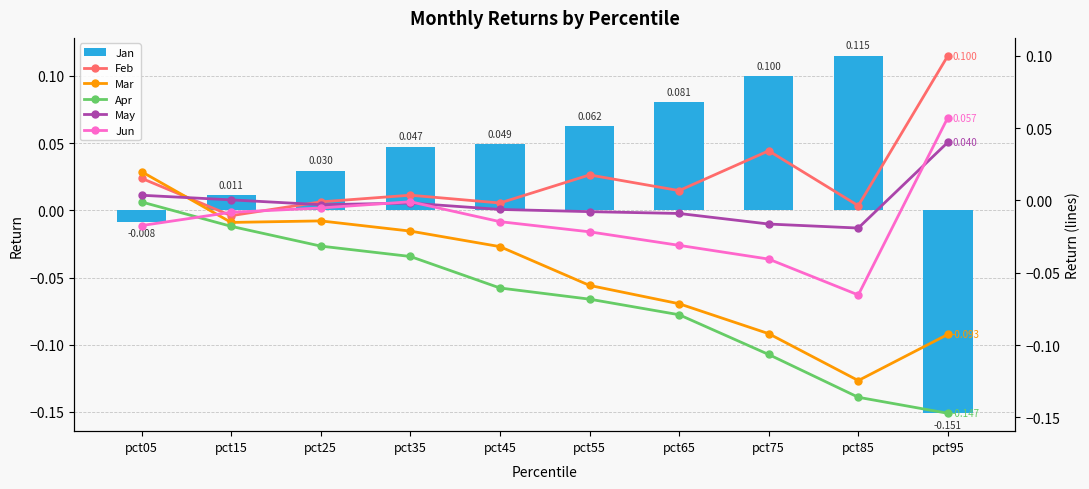

Between pct05 and pct15, which is larger?

pct15